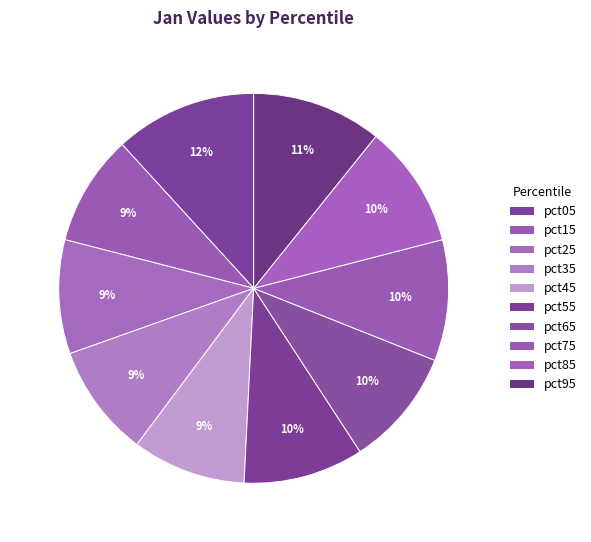

Count the number of slices in the pie.

10